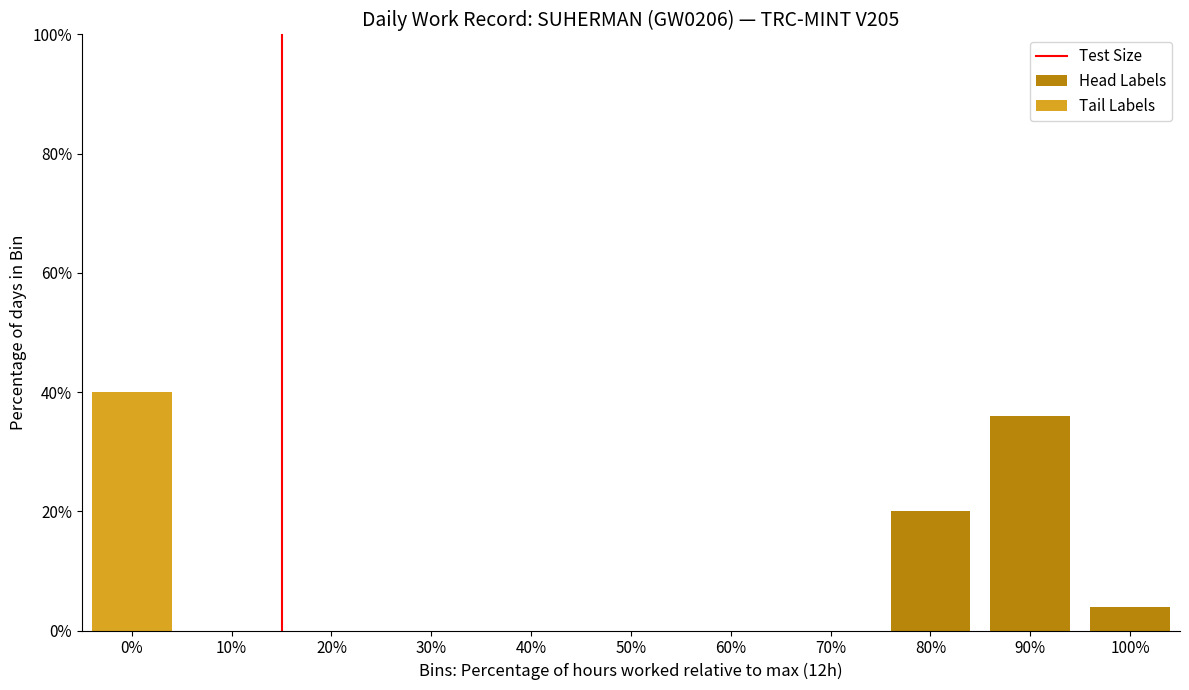

Is it true that the value at 0% is -1?

False